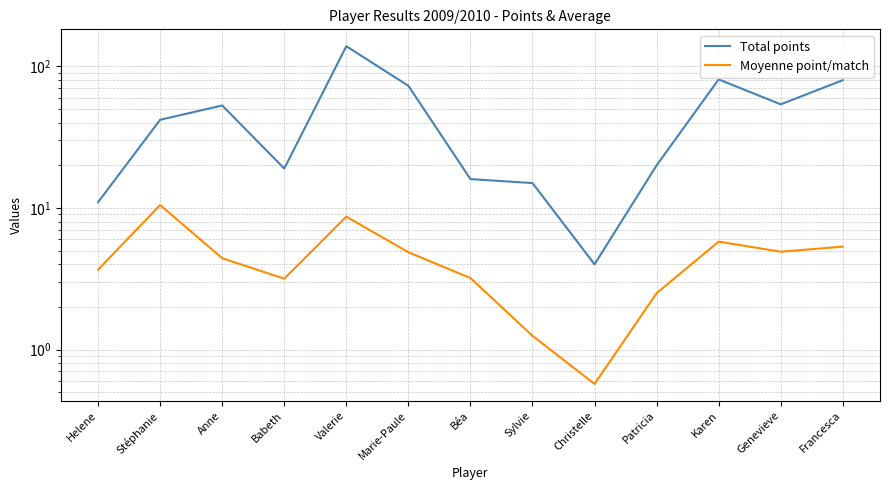

Where is Moyenne point/match nearest to the value 5?

Genevieve